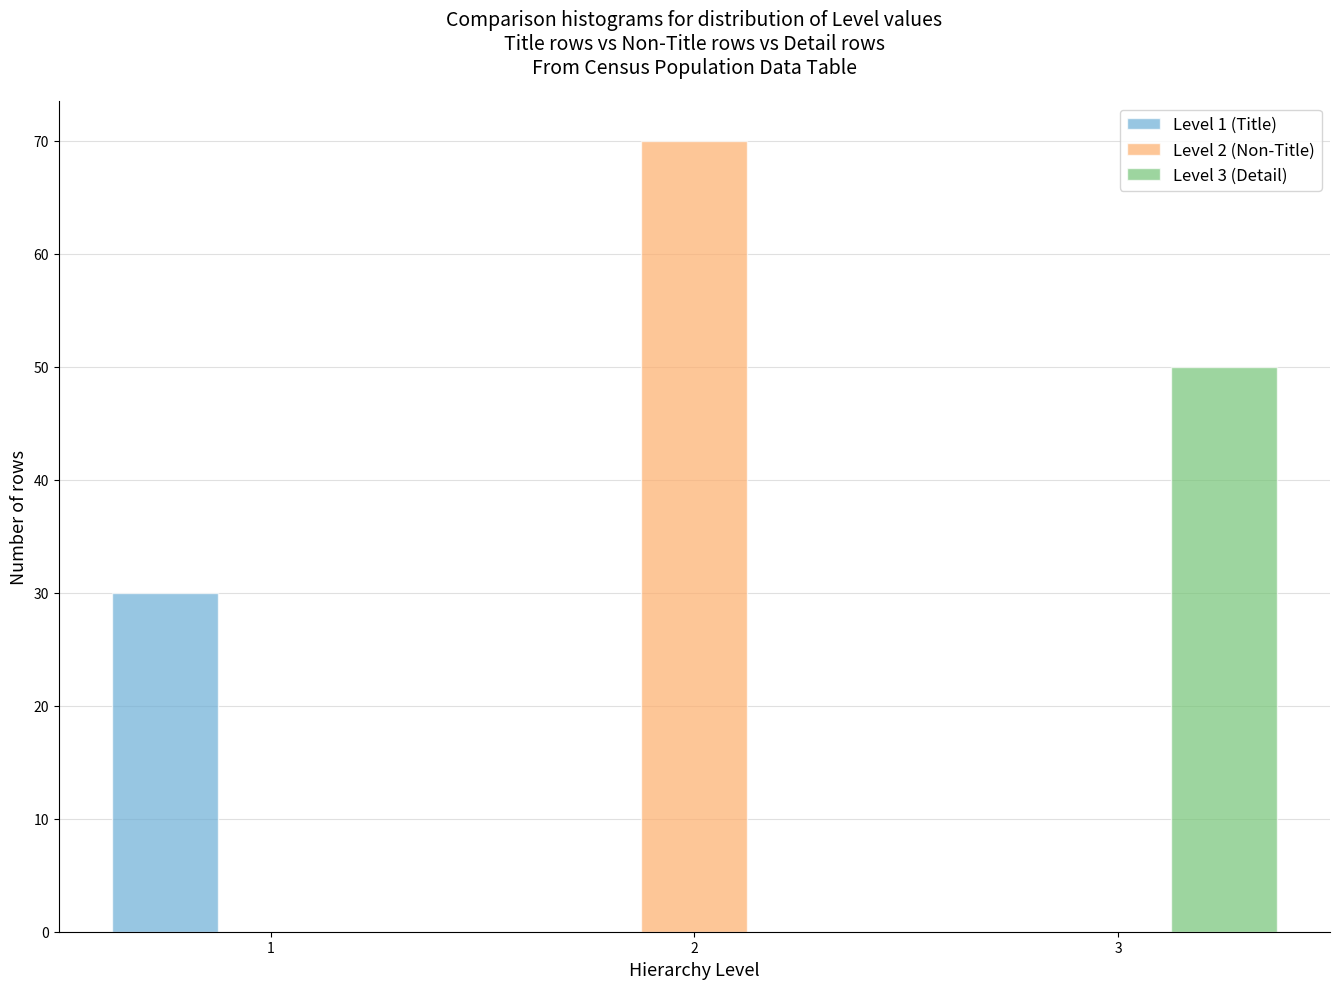

Reading left to right, transcribe this chart: for each range on the x-axis, give the height of each series' bar. The values are not printed on the chart, so give them approximately, as read against the axis.

0.5 to 1.5: Level 1 (Title)=30	Level 2 (Non-Title)=0	Level 3 (Detail)=0
1.5 to 2.5: Level 1 (Title)=0	Level 2 (Non-Title)=70	Level 3 (Detail)=0
2.5 to 3.5: Level 1 (Title)=0	Level 2 (Non-Title)=0	Level 3 (Detail)=50